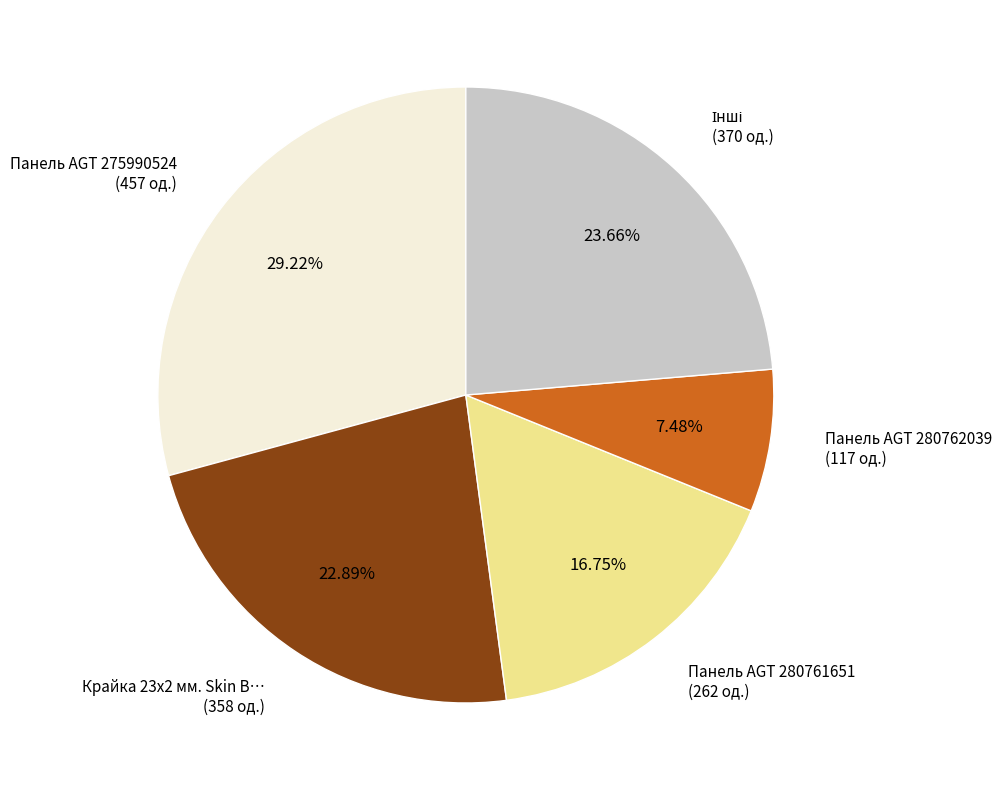

Which has a higher value, Панель AGT 280761651 (262 од.) or Панель AGT 275990524 (457 од.)?

Панель AGT 275990524 (457 од.)